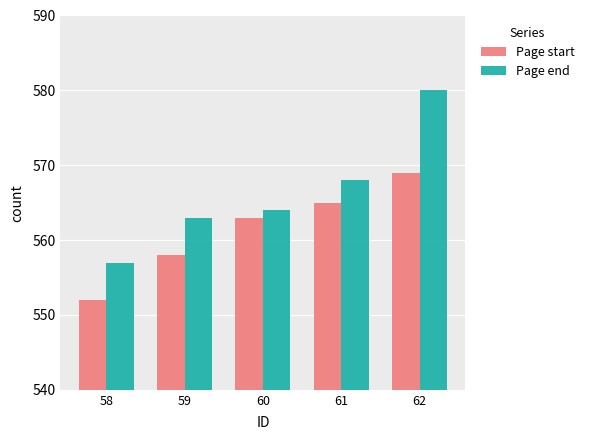

What is the value of the Page start bar at the 4th from the left?

565